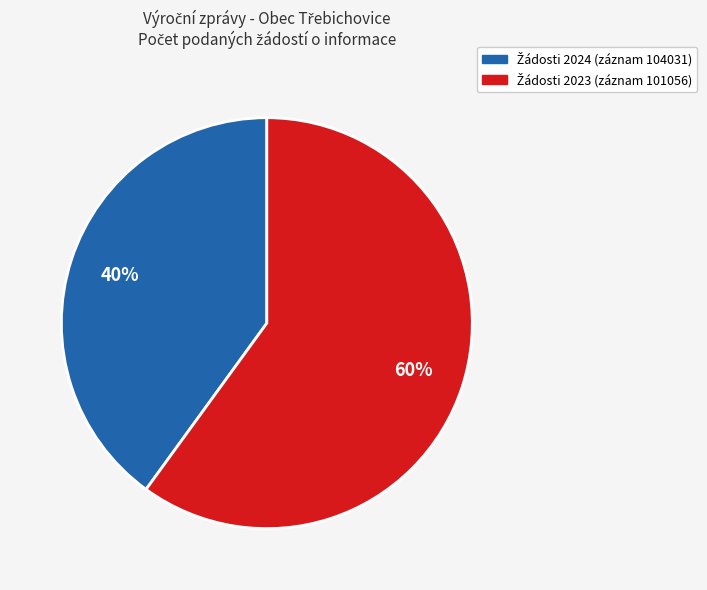

Does any single category account for the majority?

Yes